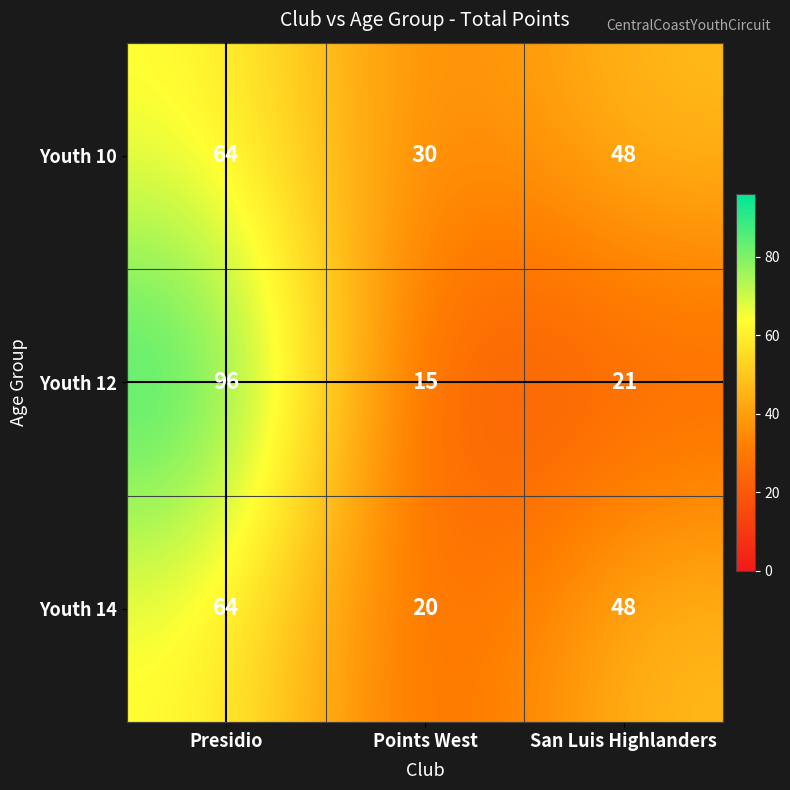

What is the difference between the maximum and minimum values in the Youth 12 series?

81